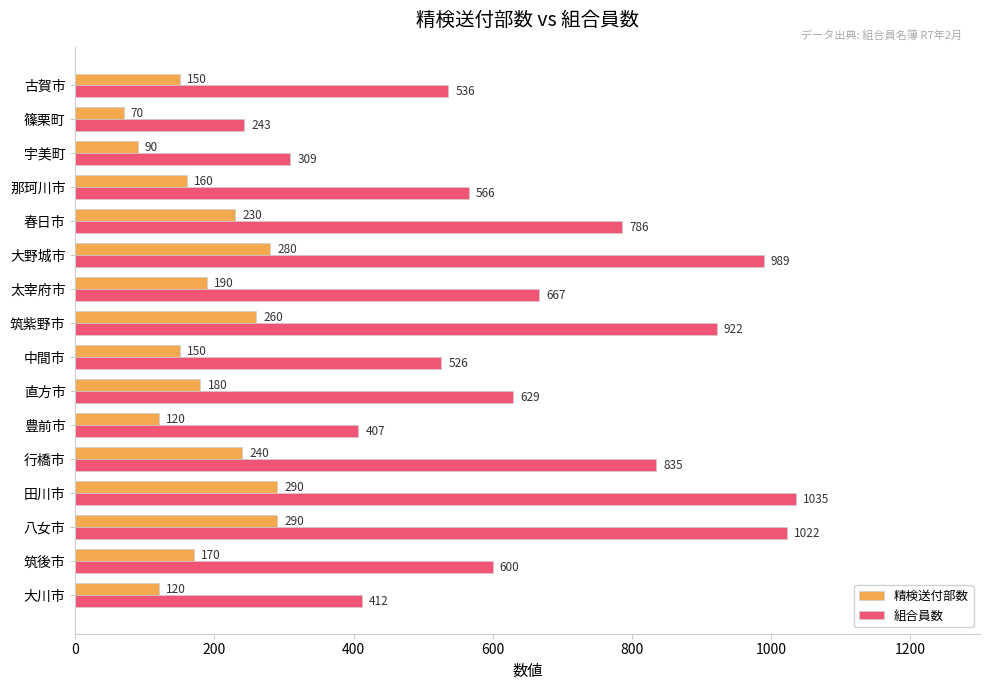

List the series in order of their overall mean, highest first.

組合員数, 精検送付部数